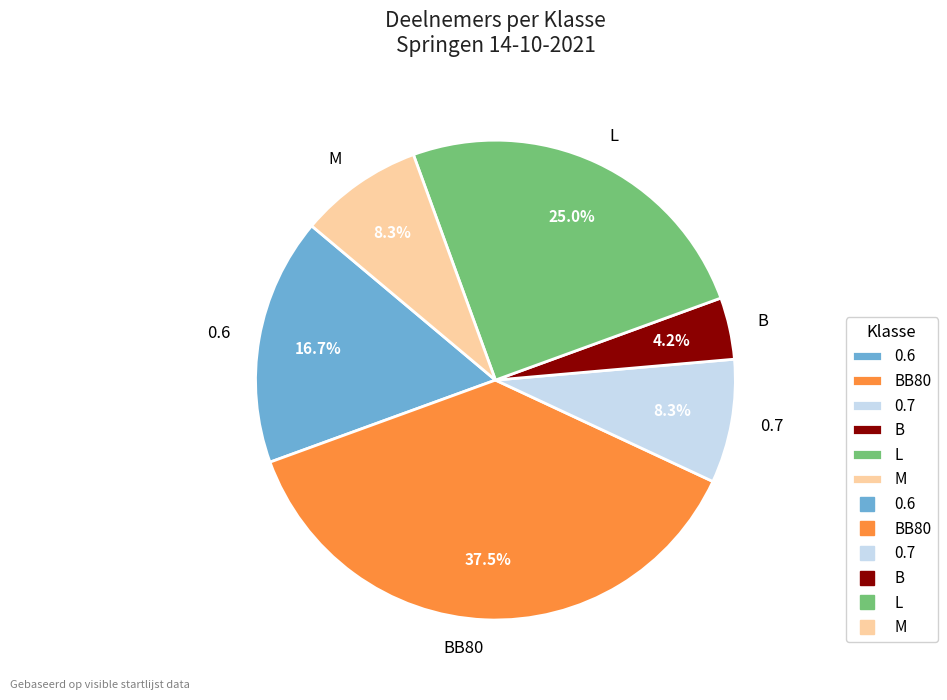

Does L account for over 50% of the chart?

No